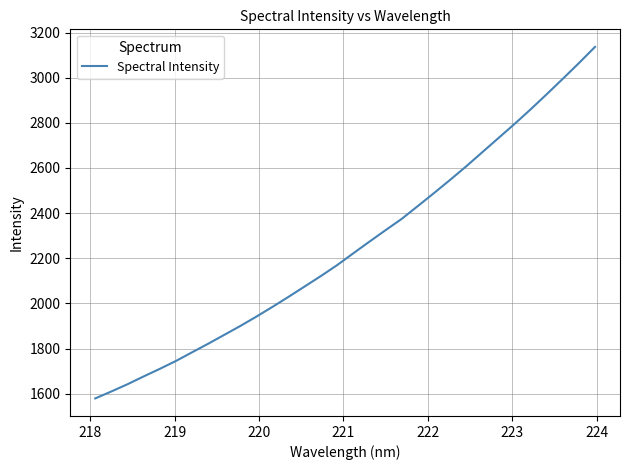

What is the difference between the maximum and minimum values?

1556.8